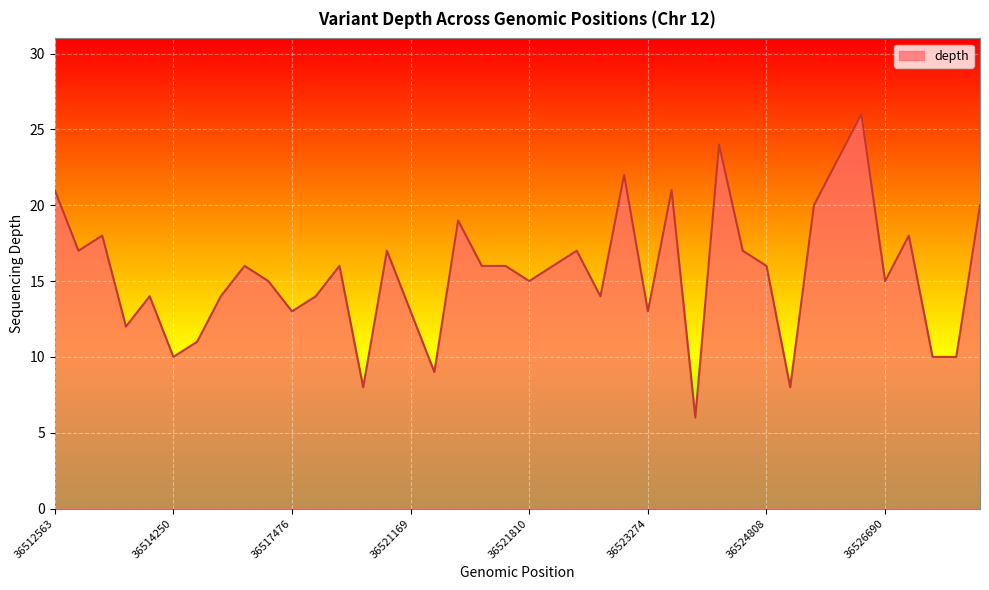

What is the greatest value displayed?

26